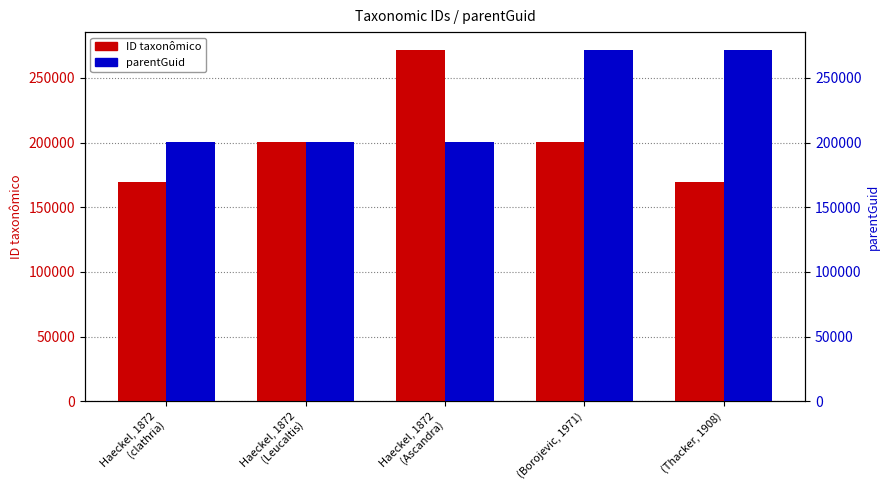

Count the number of categories in the chart.

5